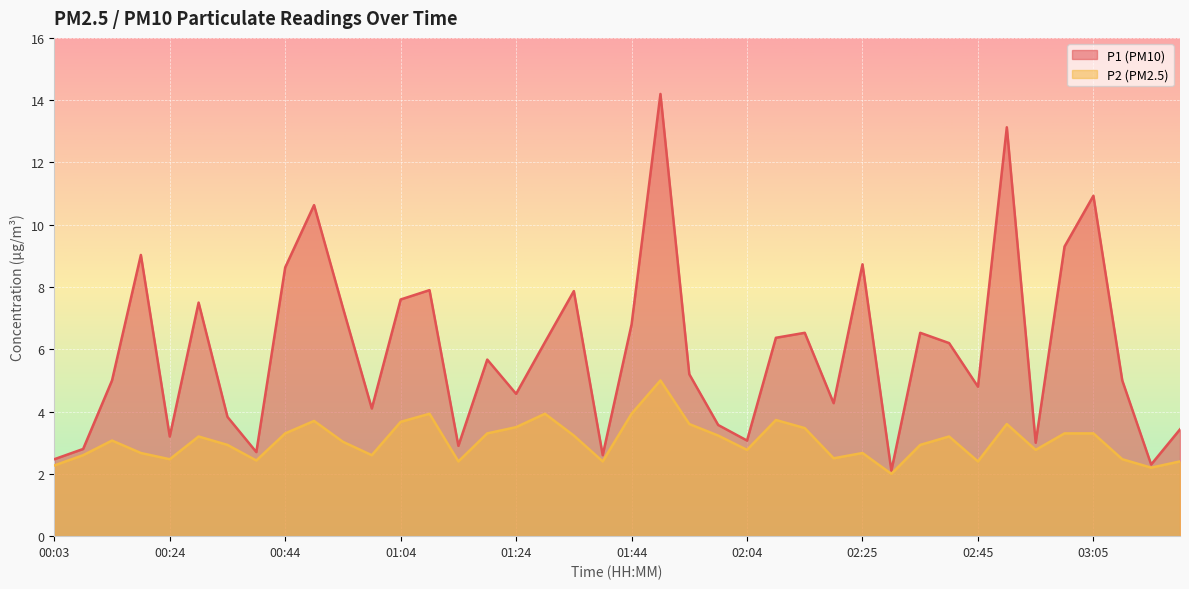

What is the label of the 17th point from the left?

01:24